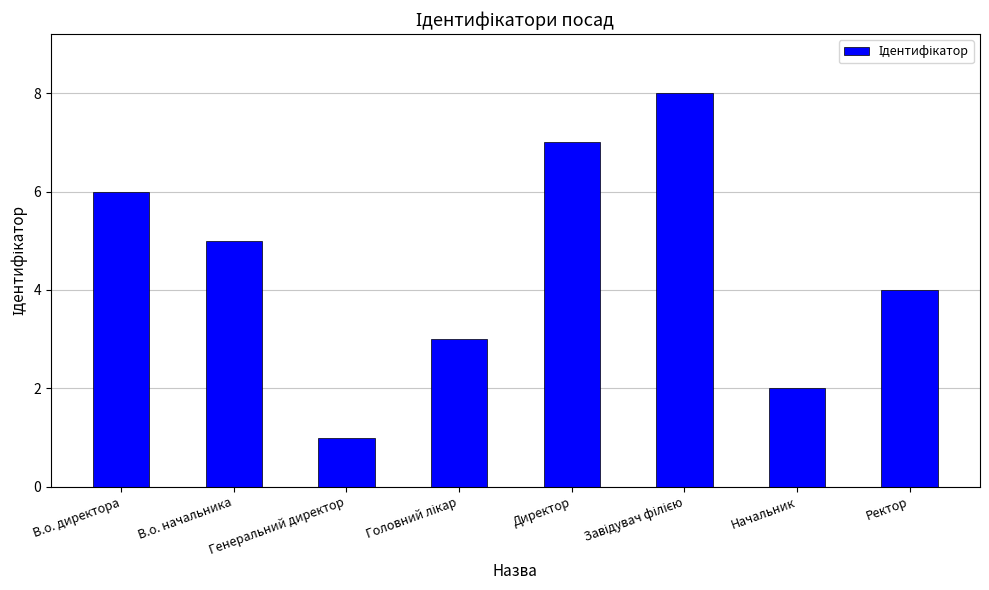

At which label is the value closest to 4?

Ректор